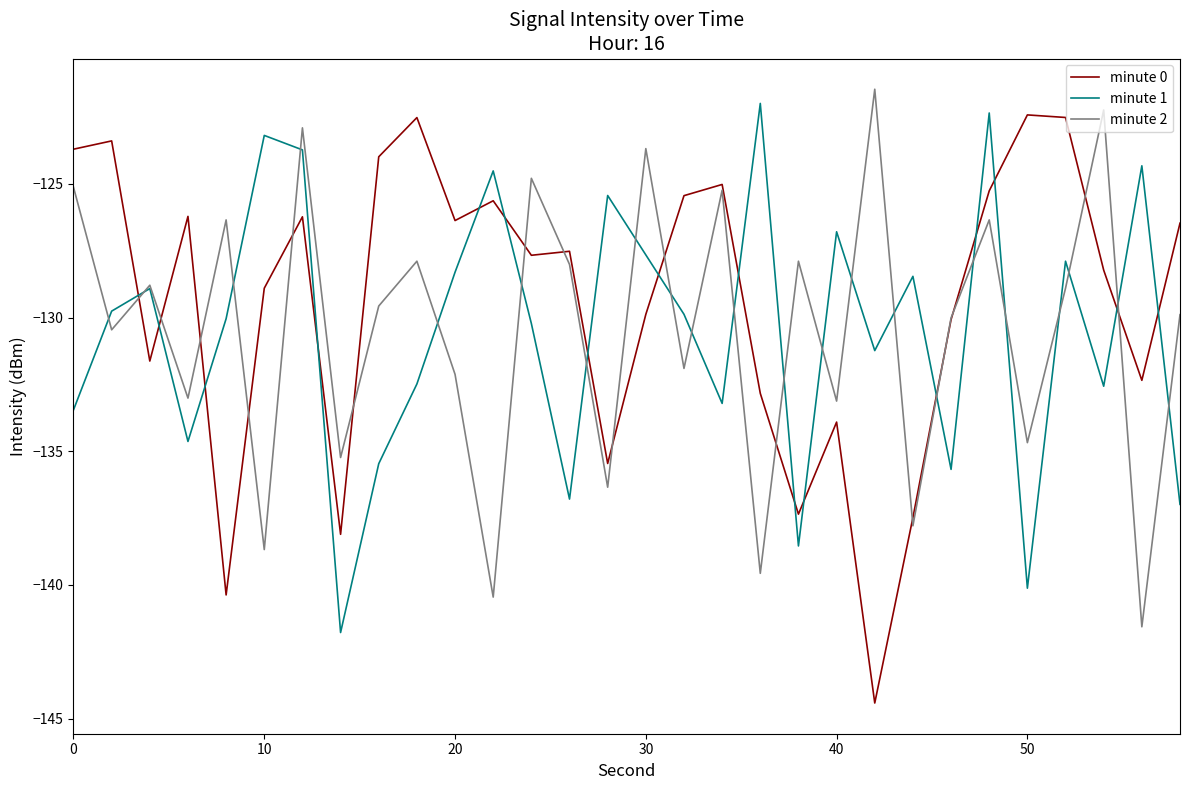

What is the lowest value of the minute 2 series?

-141.6